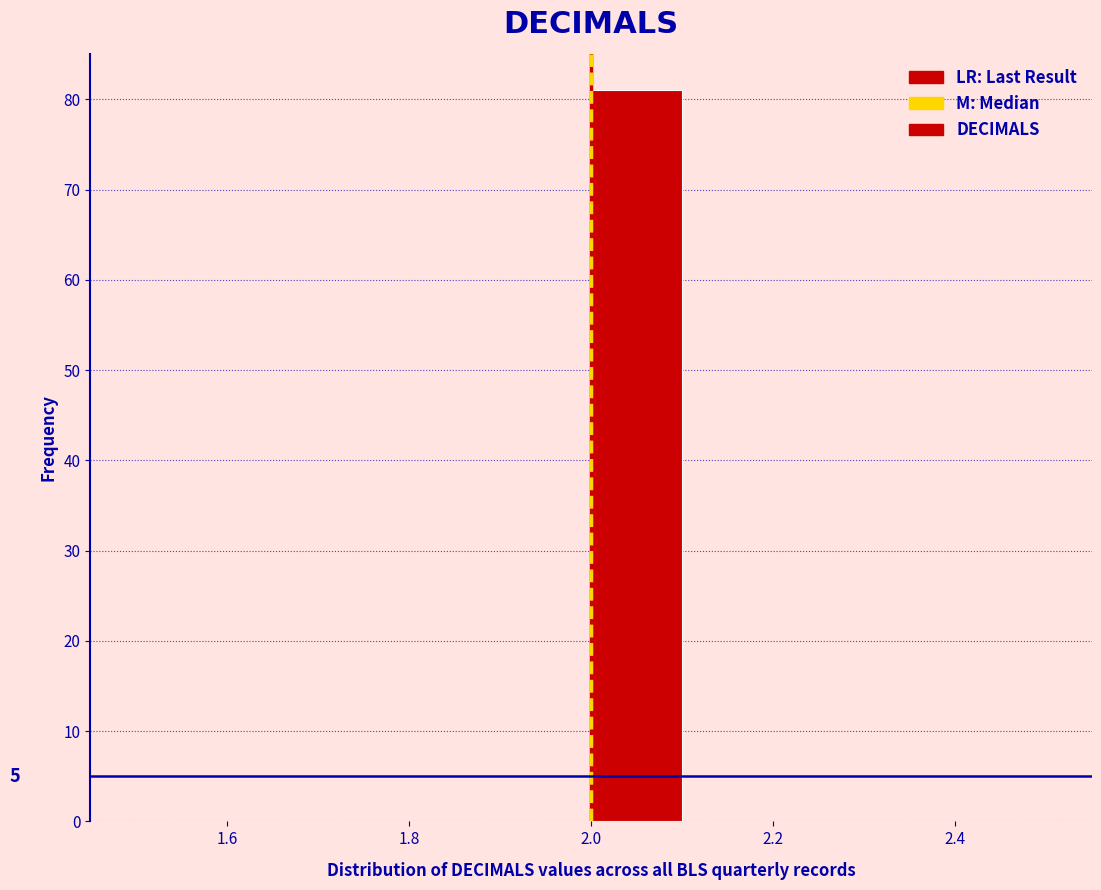

Over which range of the x-axis is the bar tallest?

2.0 to 2.1